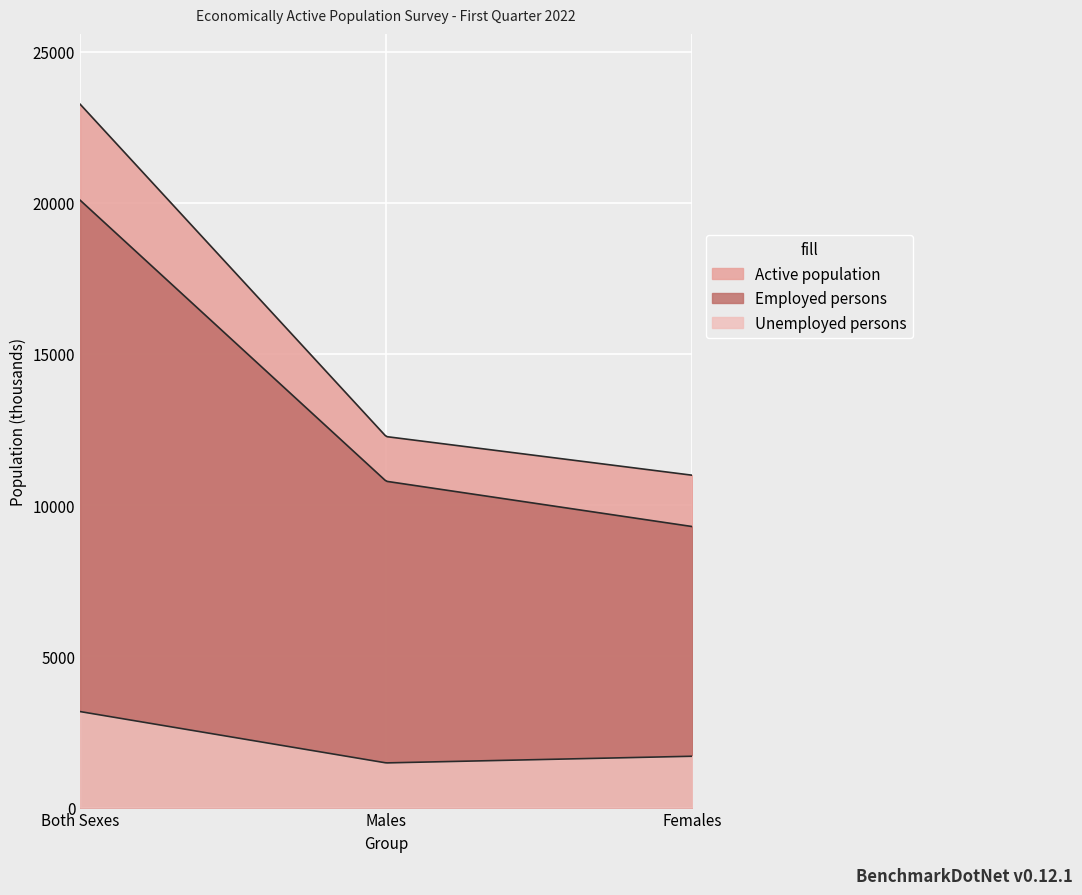

What are all the series names shown in the legend?

Active population, Employed persons, Unemployed persons